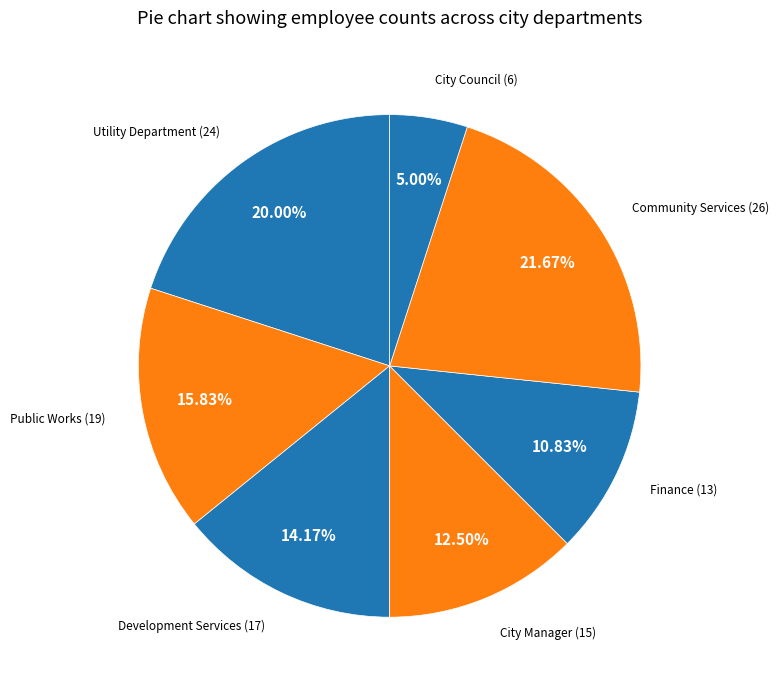

What portion of the pie excludes Utility Department?

80.0%